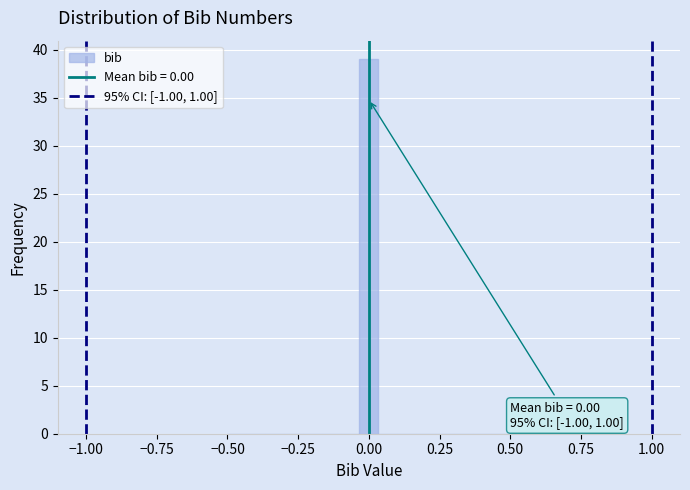

Around what value on the x-axis is the tallest bar? Give the approximate position of its centre, as read against the axis.

0.00